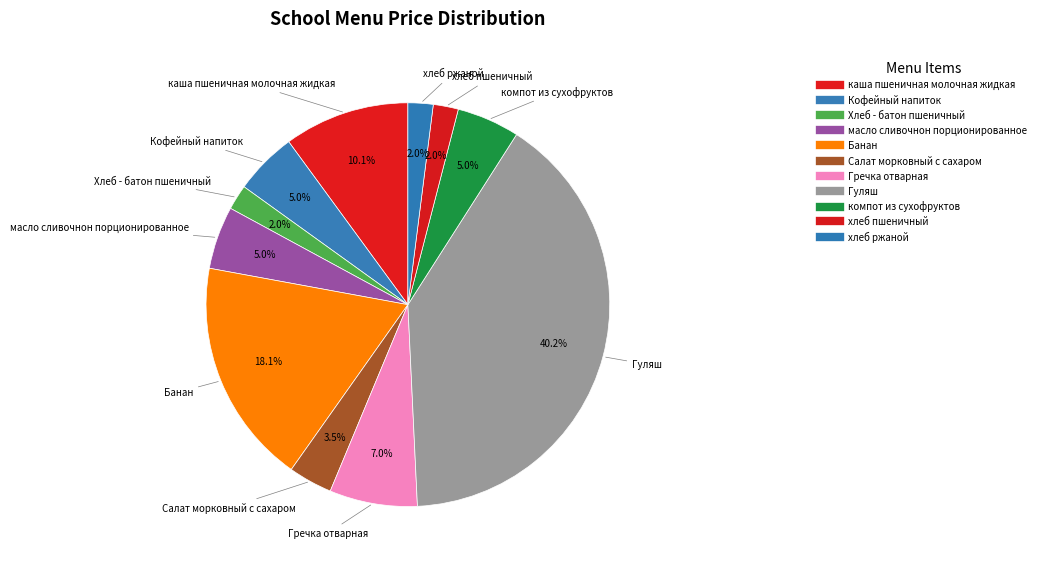

How many segments does this pie chart have?

11